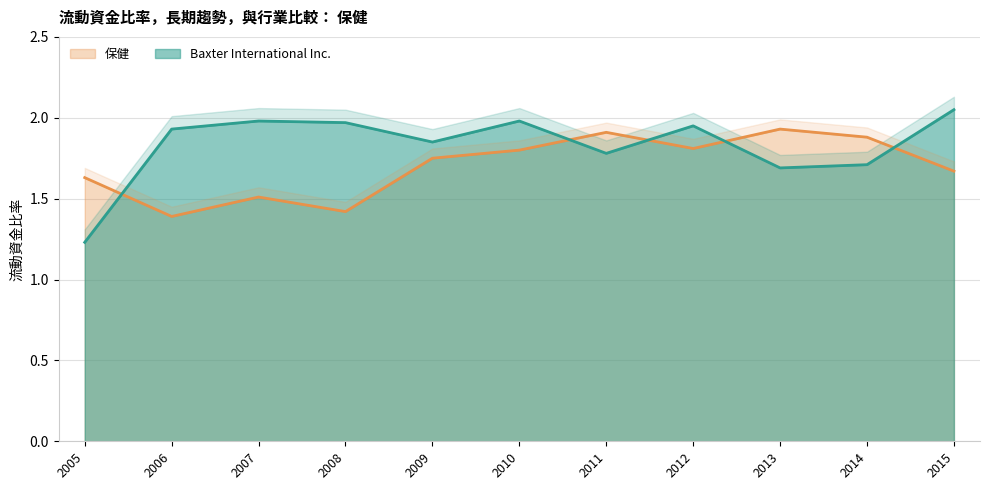

How many data points does each series have?

11